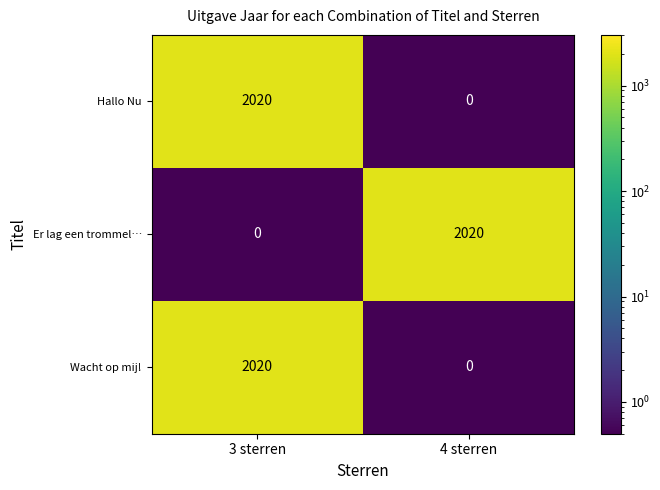

What value does the Hallo Nu series have at 3 sterren, to the nearest 10?

2020